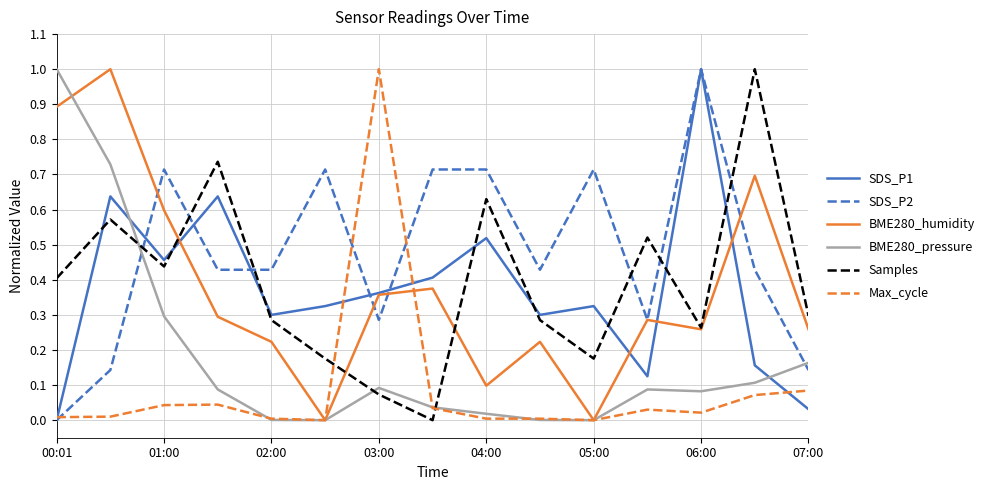

After their last crossing, which series has the higher values: BME280_pressure or Samples?

Samples